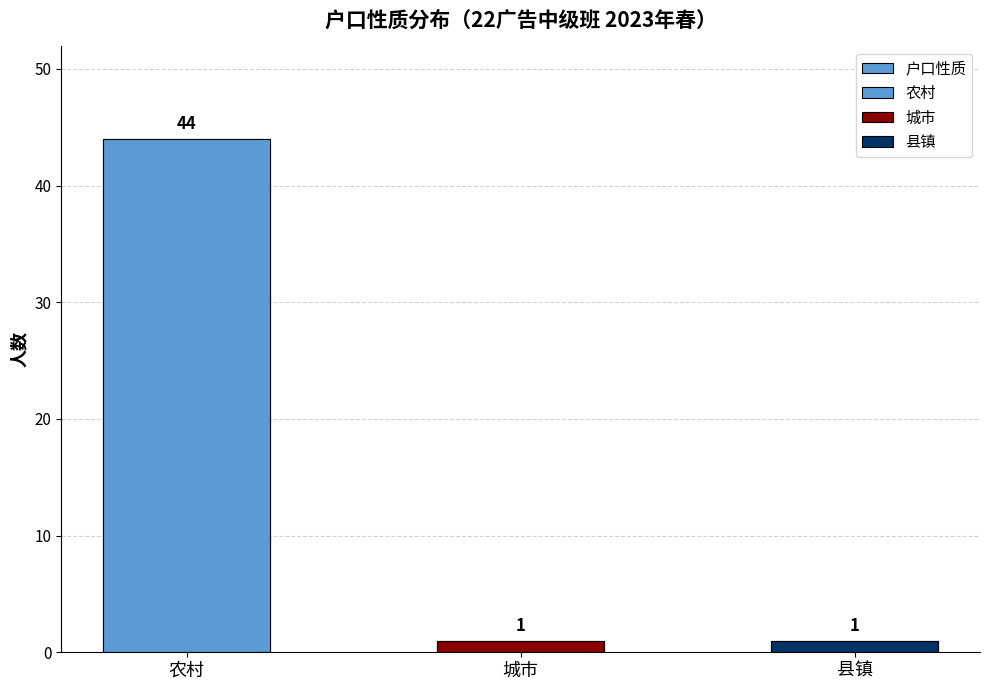

True or false: the data shows 1 at 城市.

True